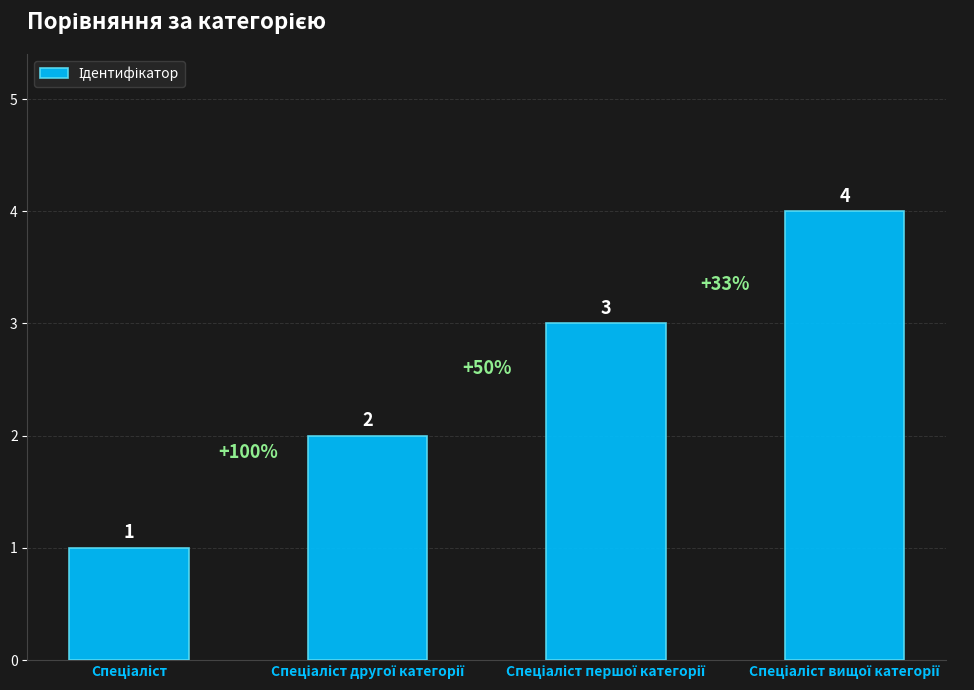

Reading left to right, extract all data points from this chart.

1	2	3	4